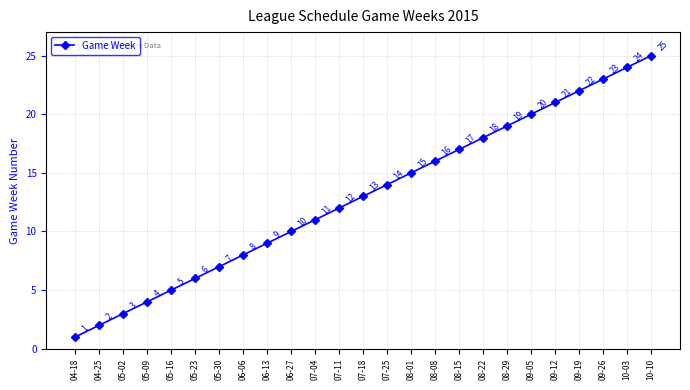

How many series are shown in this chart?

1